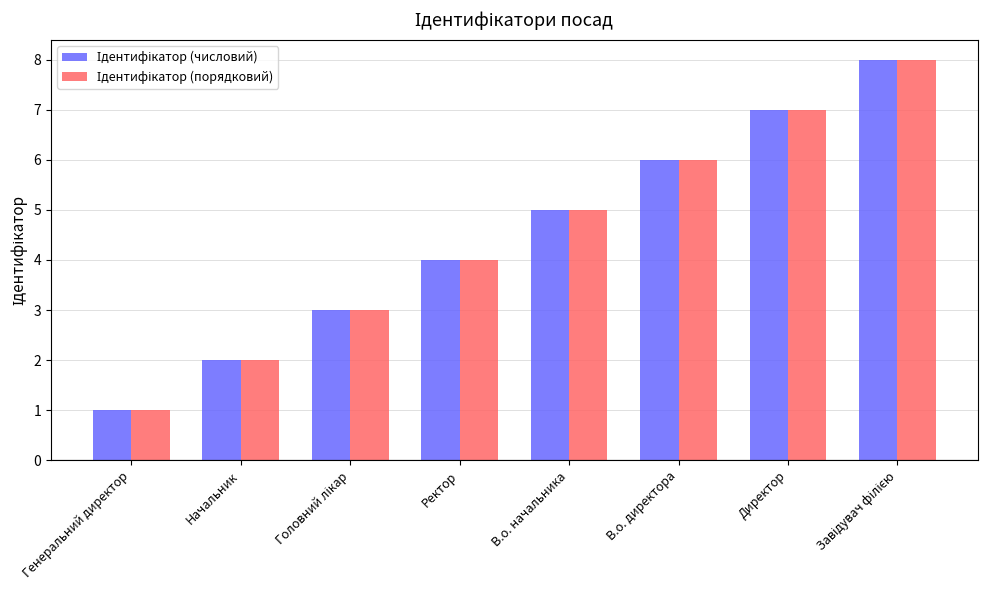

How many categories are shown in the chart?

8